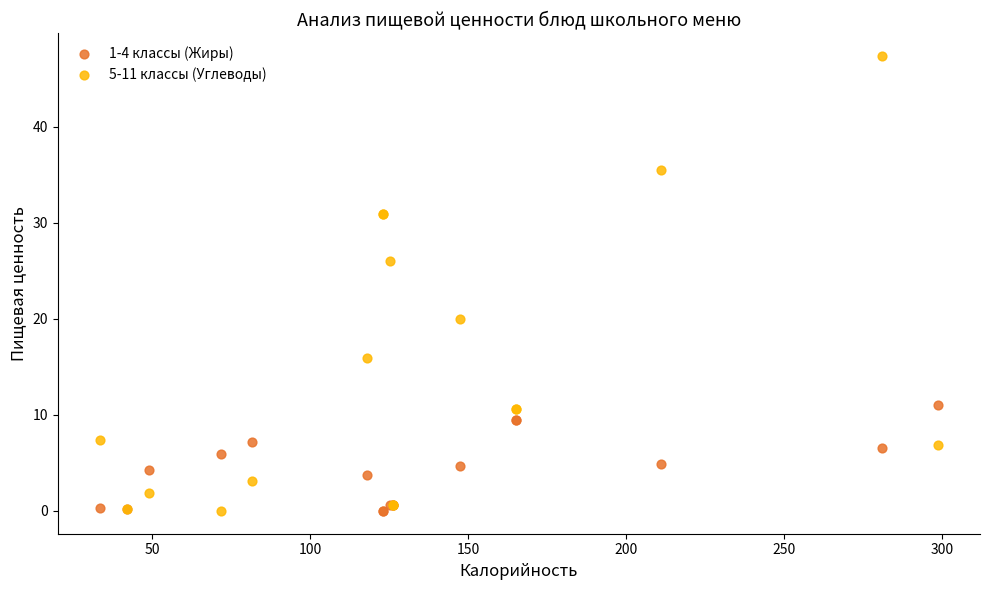

Which series contains the highest Y value?

5-11 классы (Углеводы)